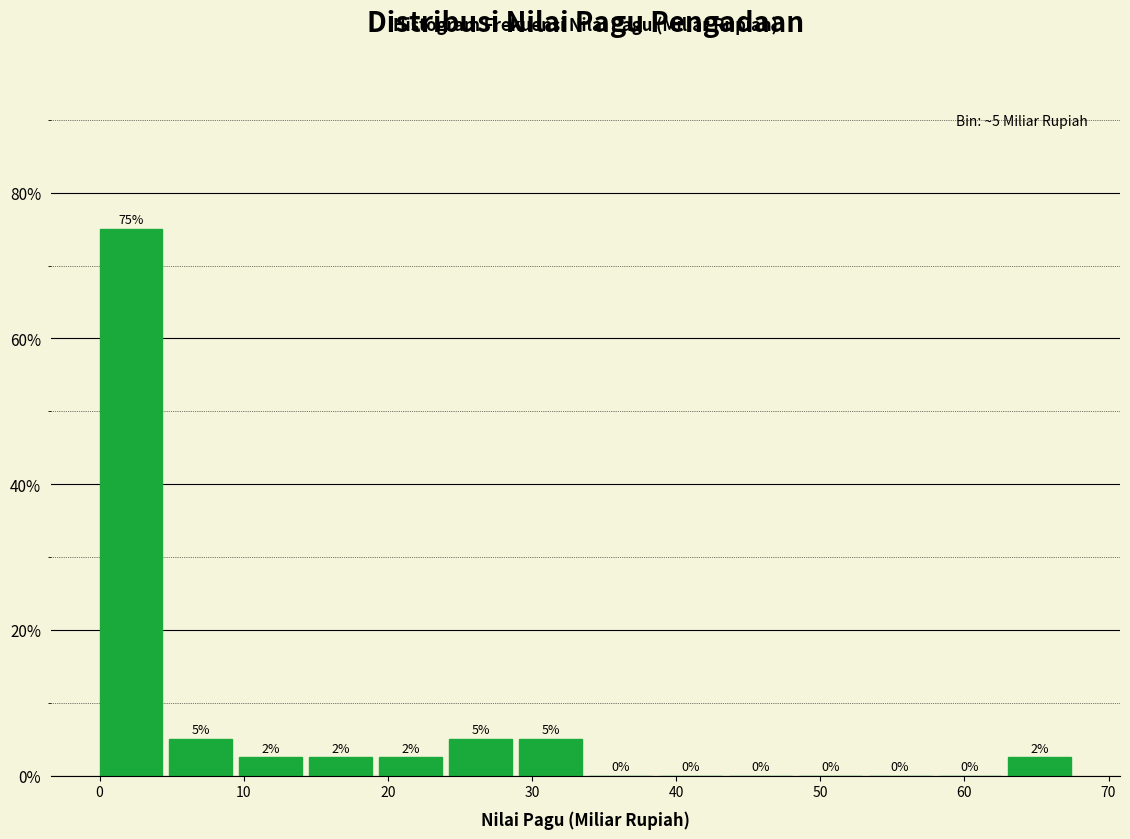

Which range on the x-axis has the tallest bar?

0 to 5